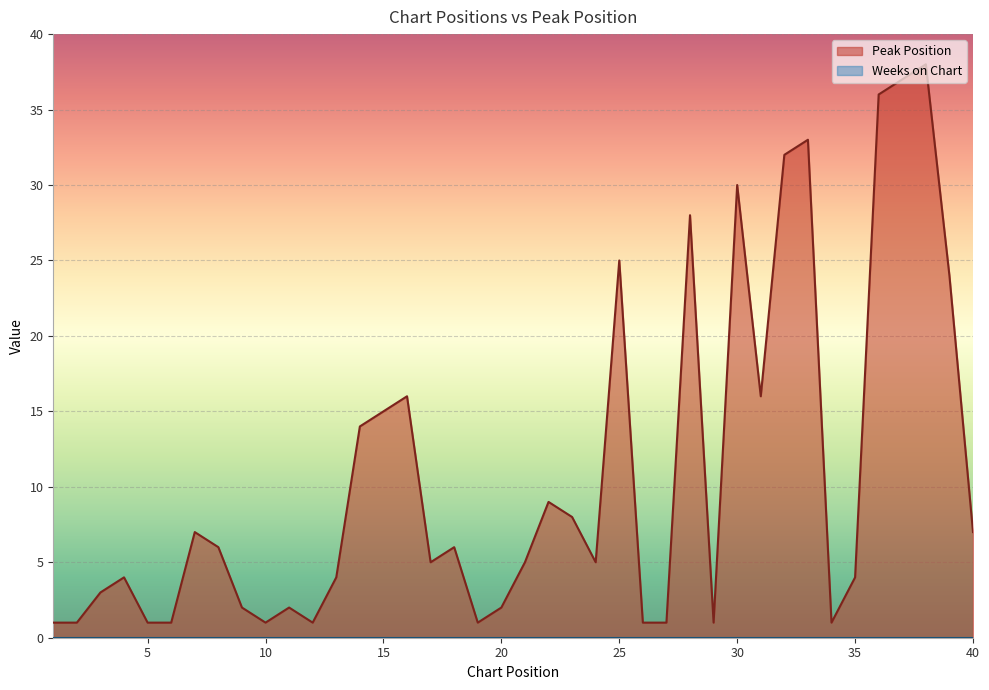

Which label corresponds to the largest value in the chart?

38